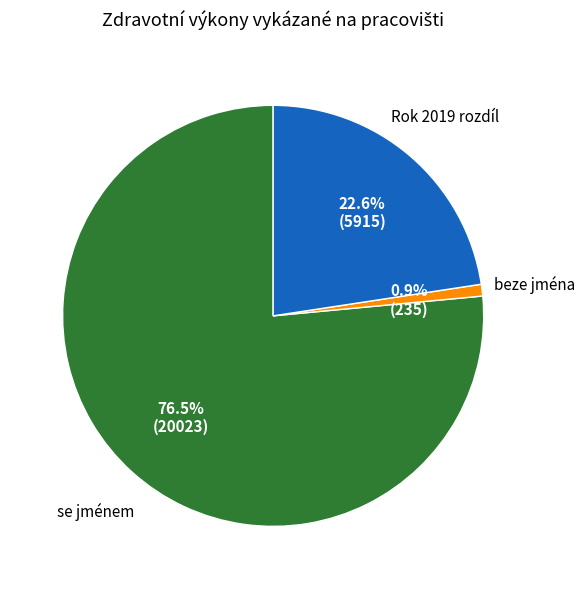

Is there any slice that represents more than half of the pie?

Yes